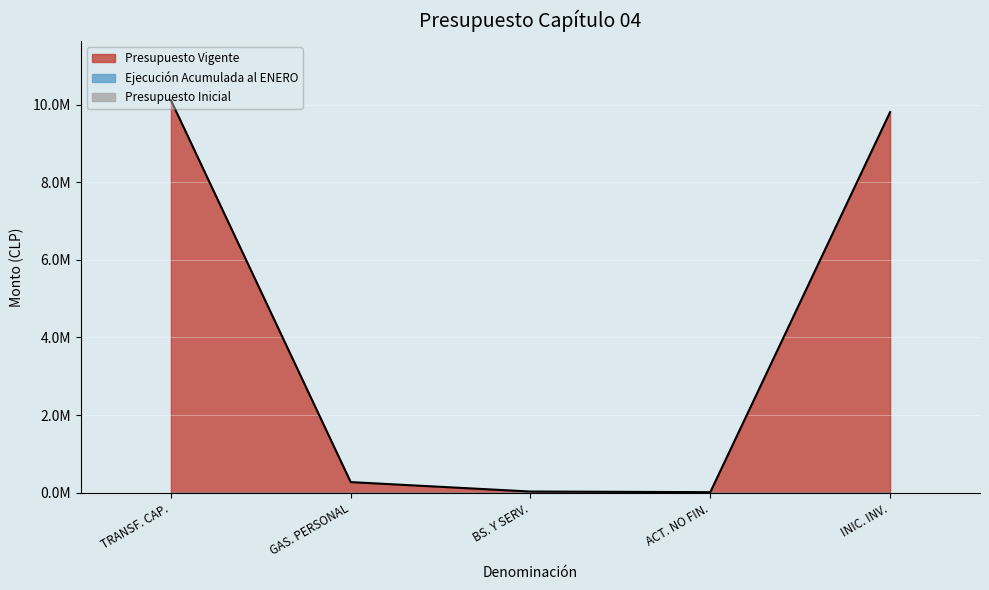

At how many categories does at least one series exceed 9543129?

2